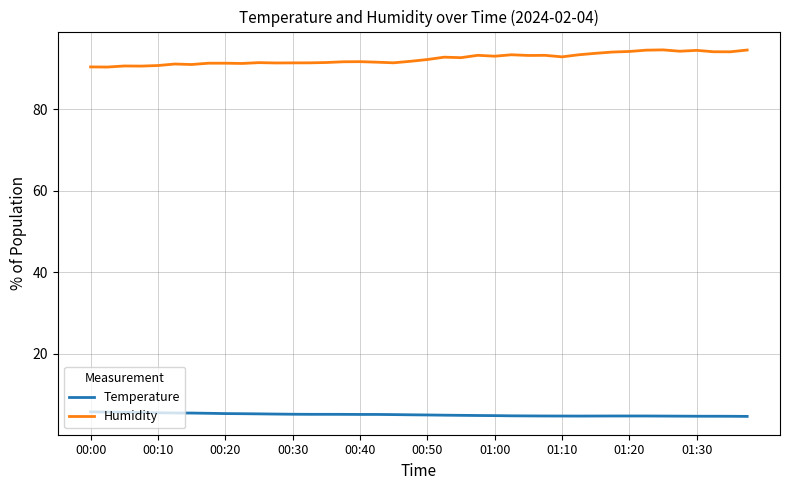

List the series in order of their peak value, lowest first.

Temperature, Humidity